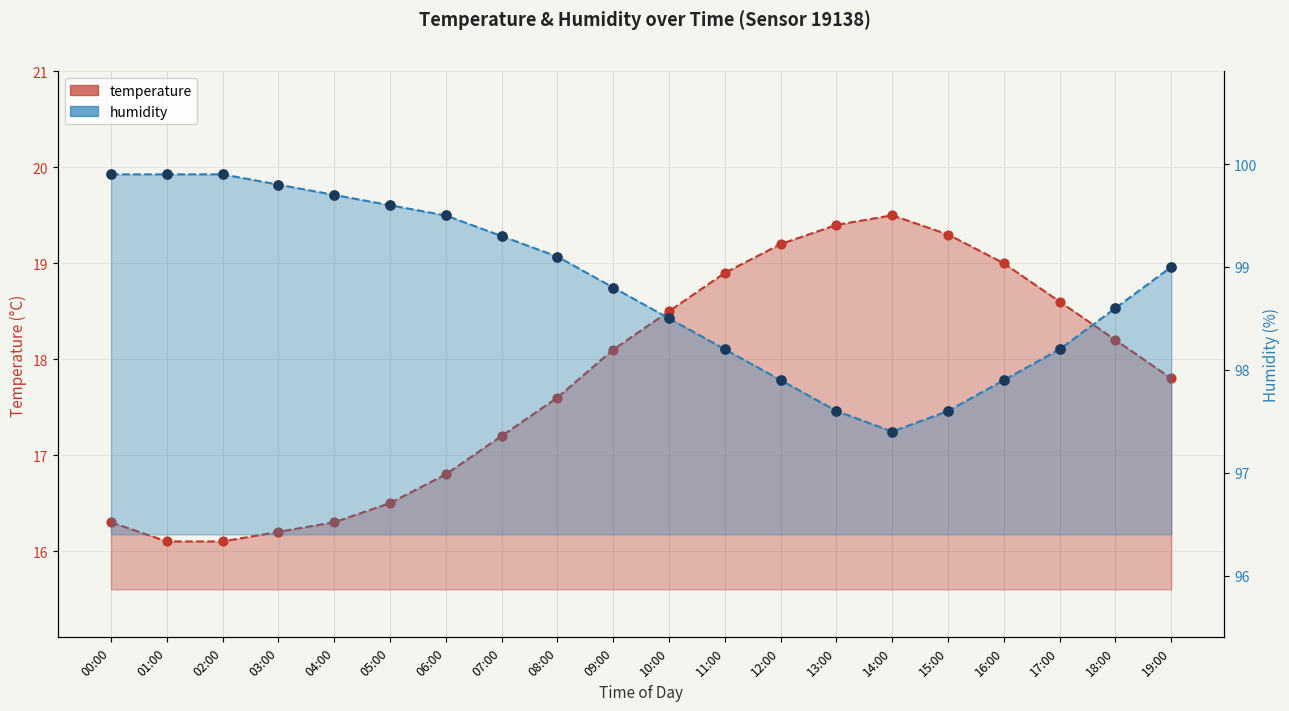

Which series has the largest total across all categories?

humidity